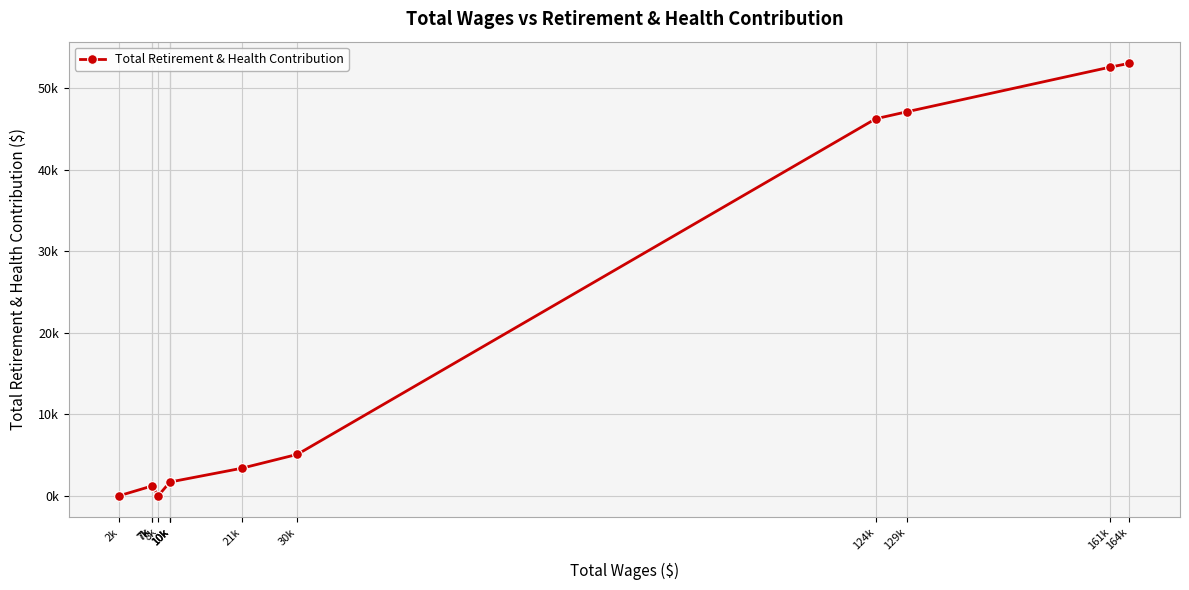

Reading left to right, transcribe all the data shown in this chart.

2k=0	7k=1182	7k=1185	8k=0	10k=1723	10k=1723	10k=1690	21k=3375	30k=5077	124k=46262	129k=47133	161k=52608	164k=53071